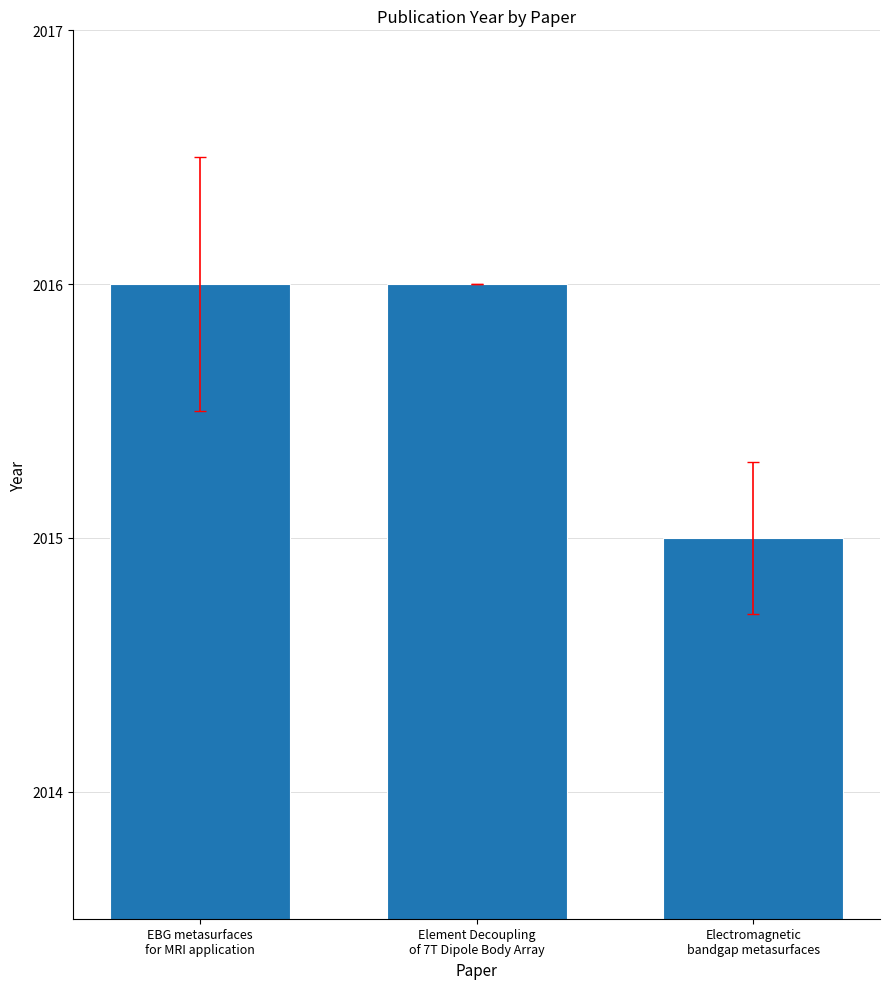

Reading left to right, list all the values displayed in this chart.

EBG metasurfaces
for MRI application=2016	Element Decoupling
of 7T Dipole Body Array=2016	Electromagnetic
bandgap metasurfaces=2015